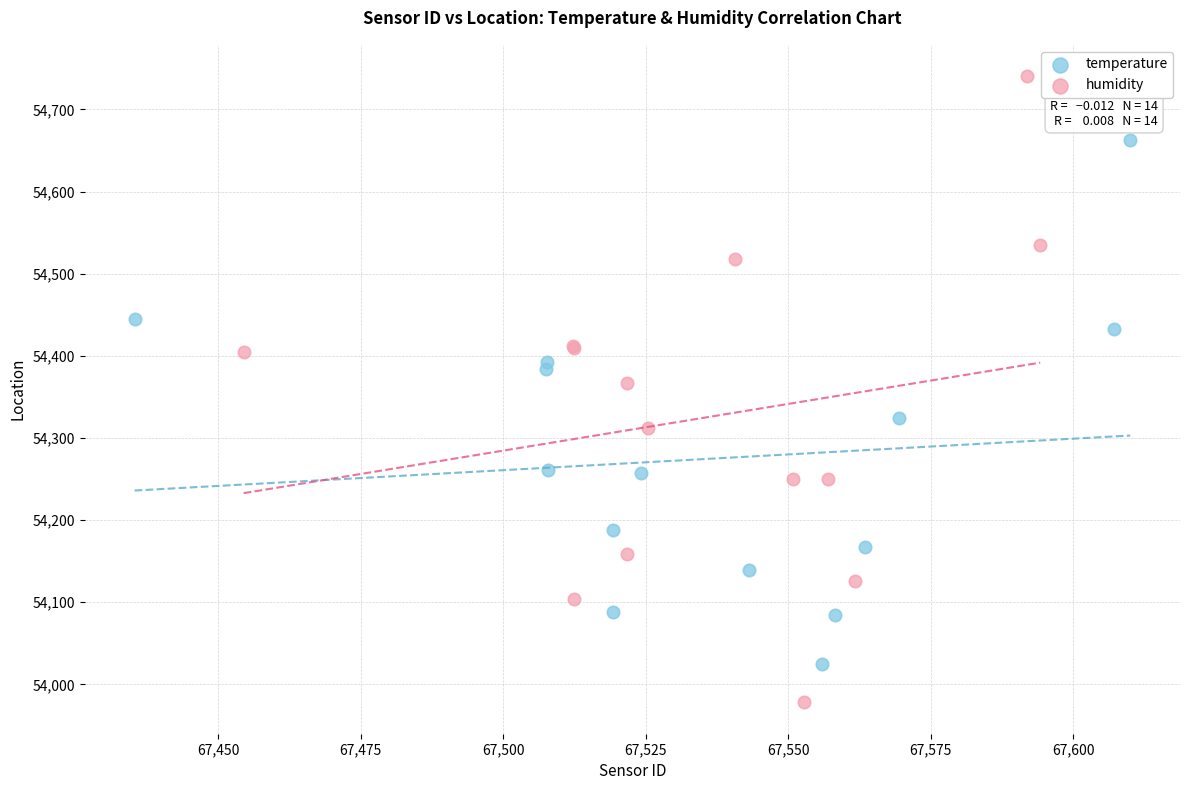

Which series reaches the maximum Y coordinate?

humidity